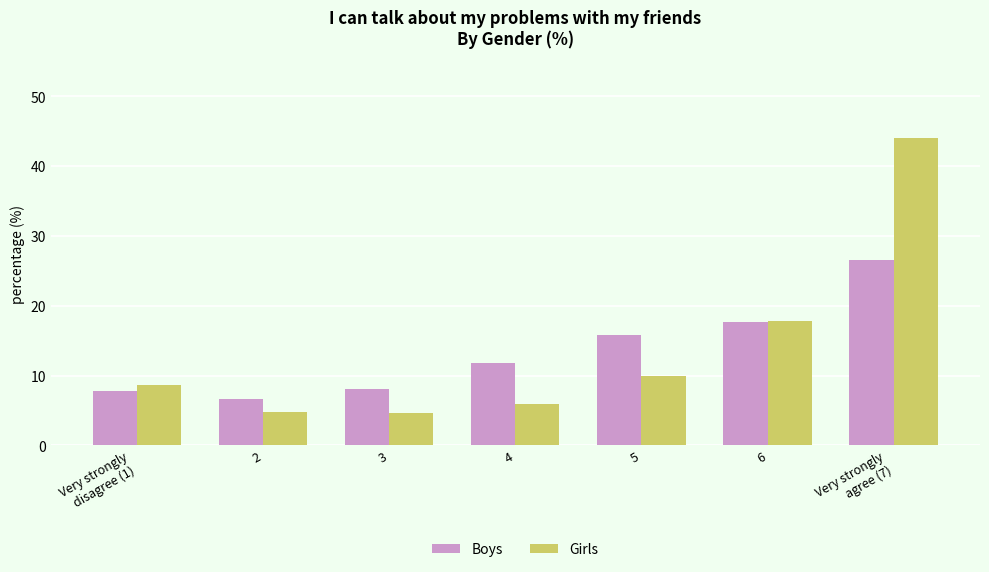

Which series has the widest spread of values?

Girls